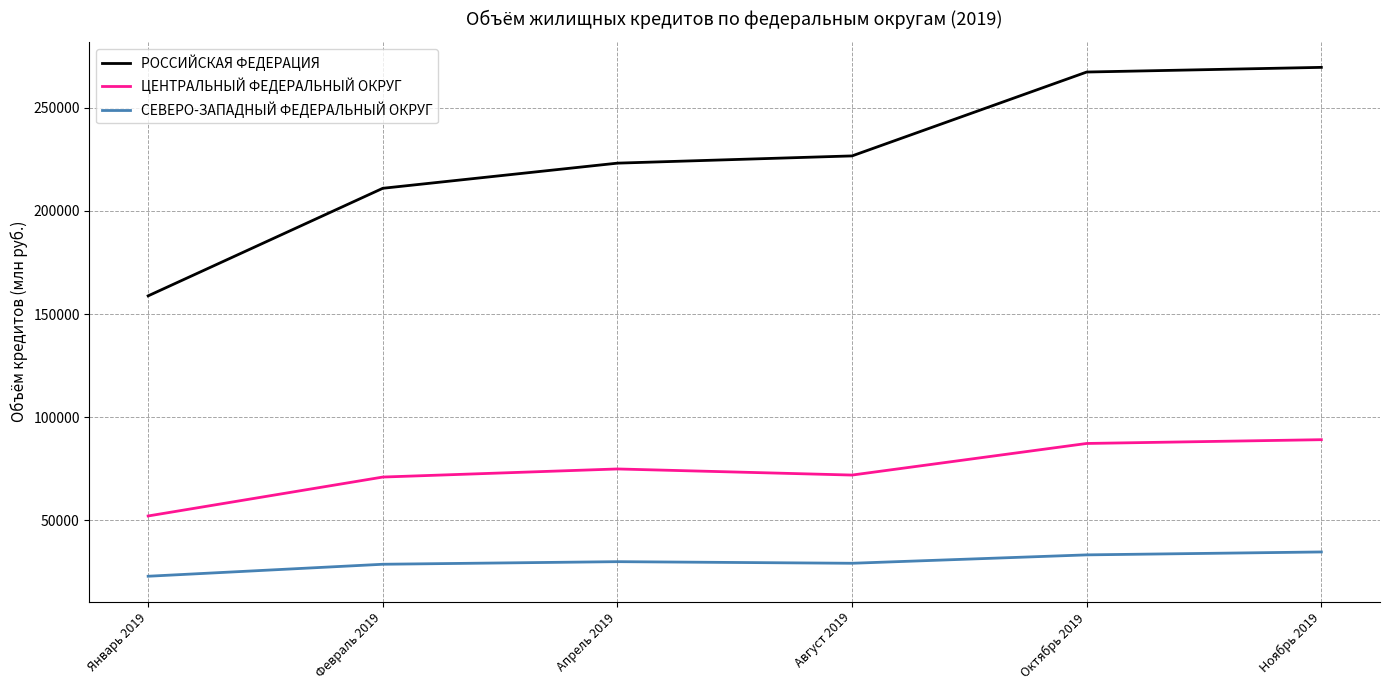

Which series has the widest spread of values?

РОССИЙСКАЯ ФЕДЕРАЦИЯ